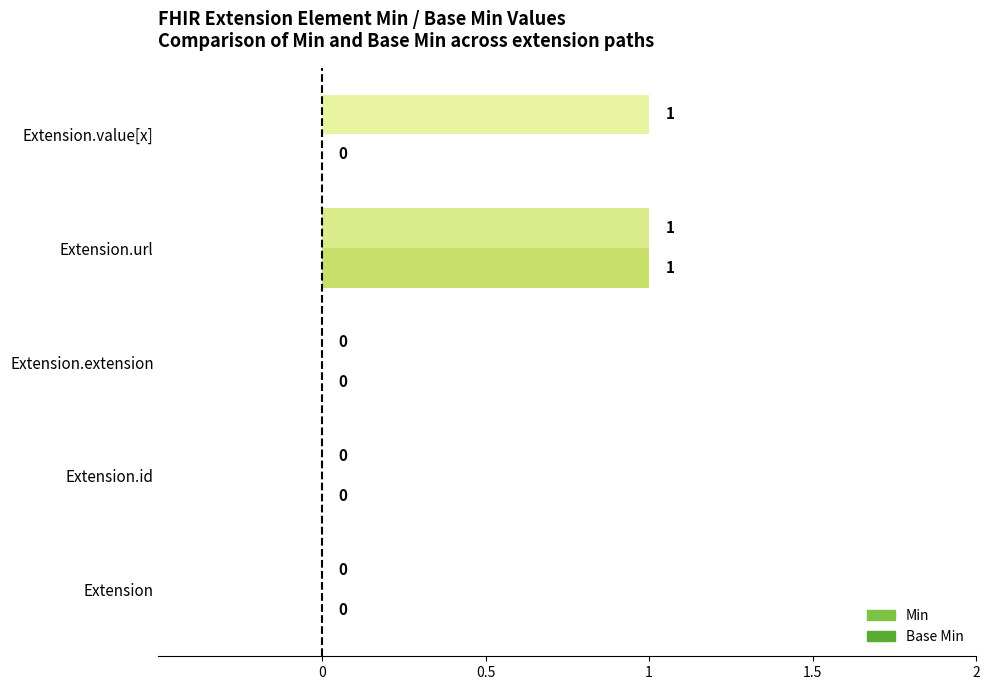

How many positive values does the Base Min series have?

1